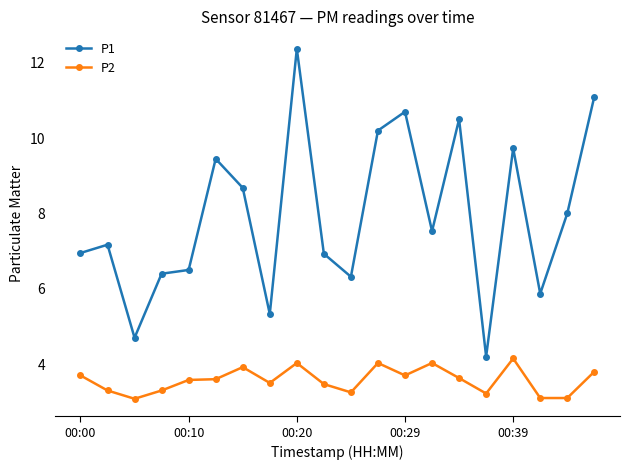

What is the maximum value for P1?

12.4